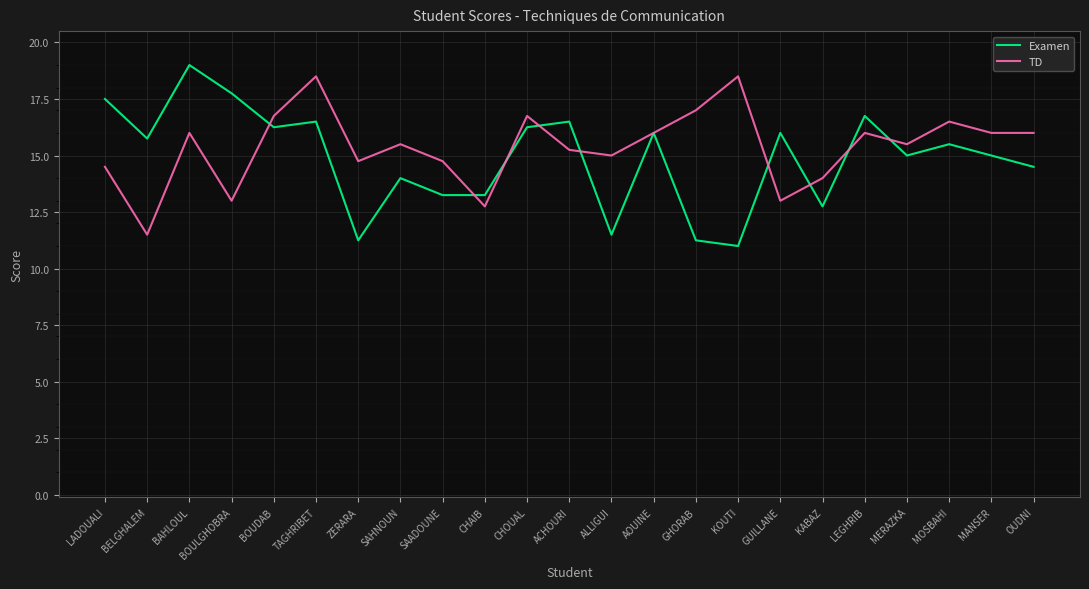

How many lines are shown in the chart?

2